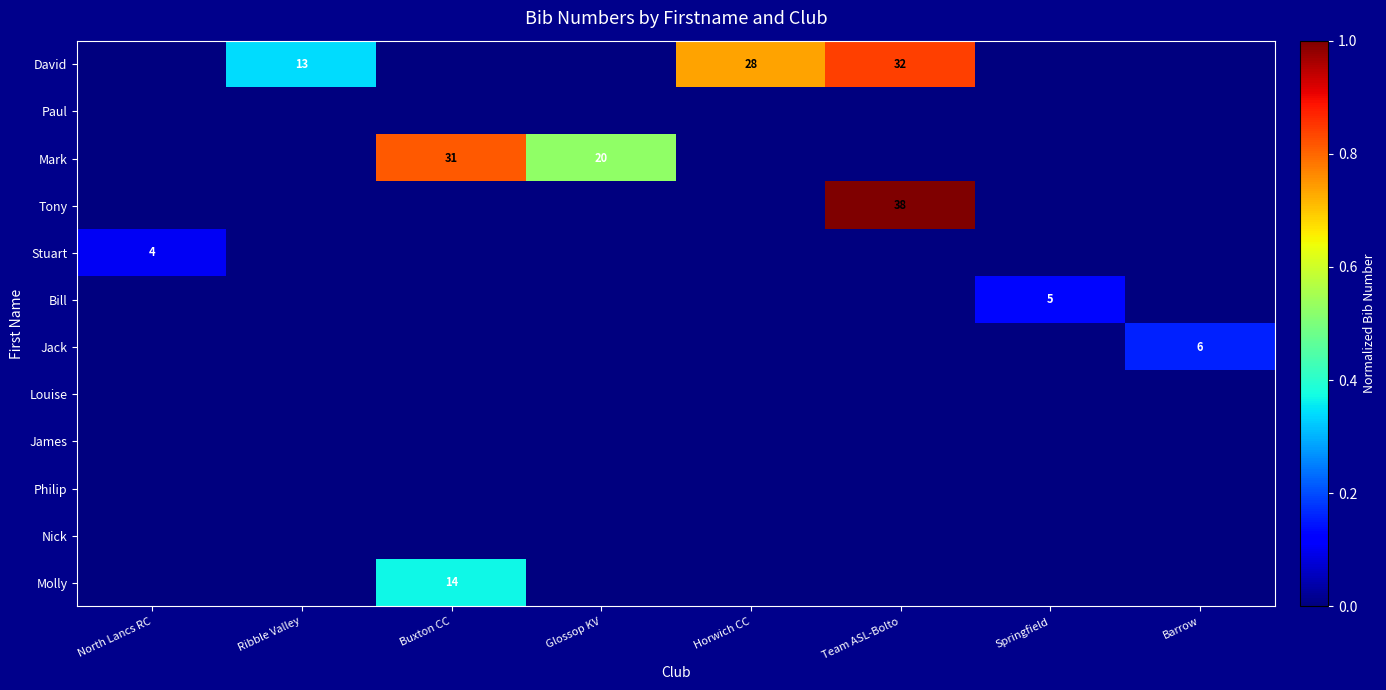

Is it true that Mark equals 41 at Buxton CC?

False